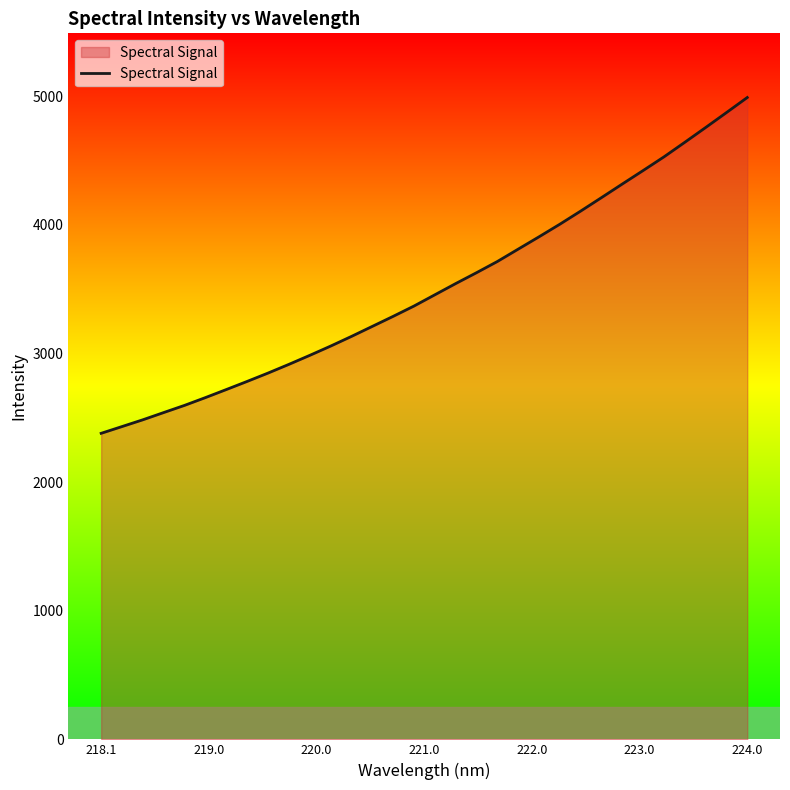

What is the difference between the maximum and minimum values?

2611.1